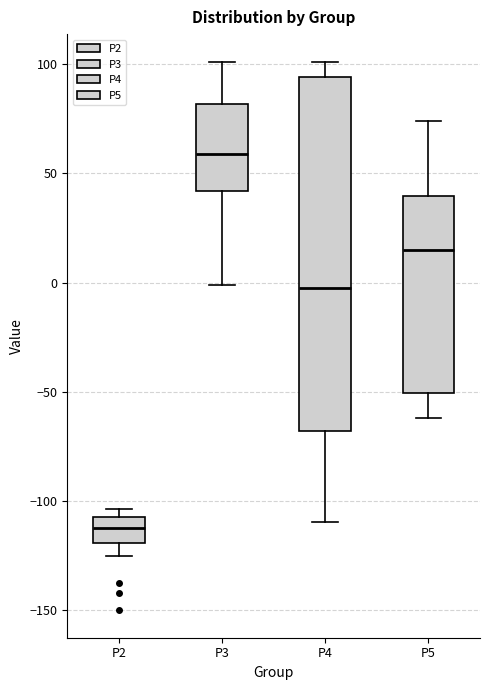

Where does the median line of the box for P4 sit on the y-axis? The values are not printed on the chart, so give them approximately, as read against the axis.

-5